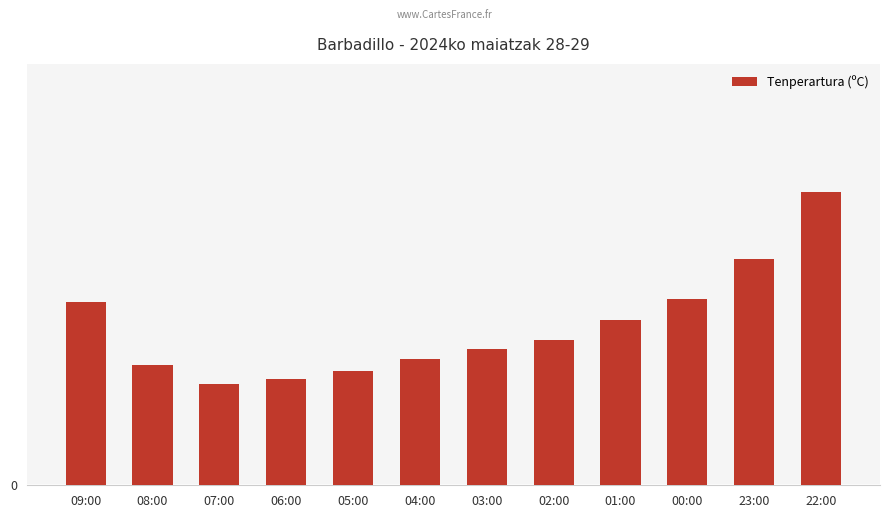

What is the maximum value shown in the chart?

22.8